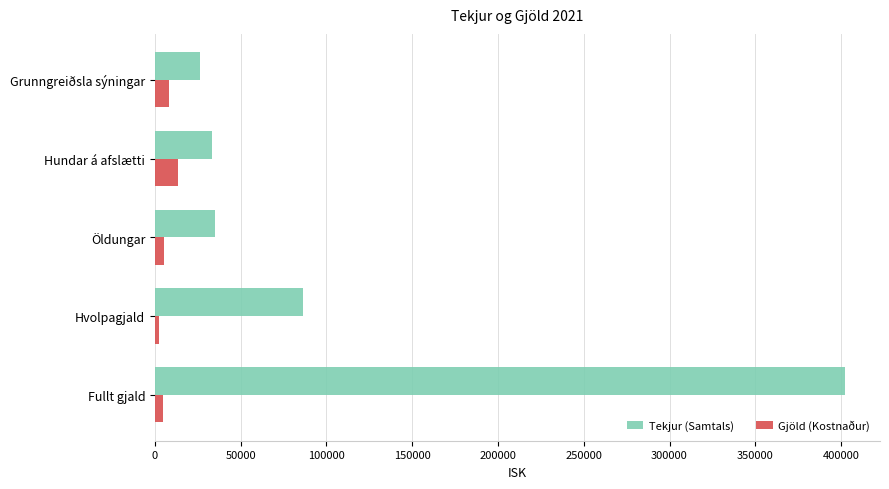

Which series has the largest range (max minus min)?

Tekjur (Samtals)